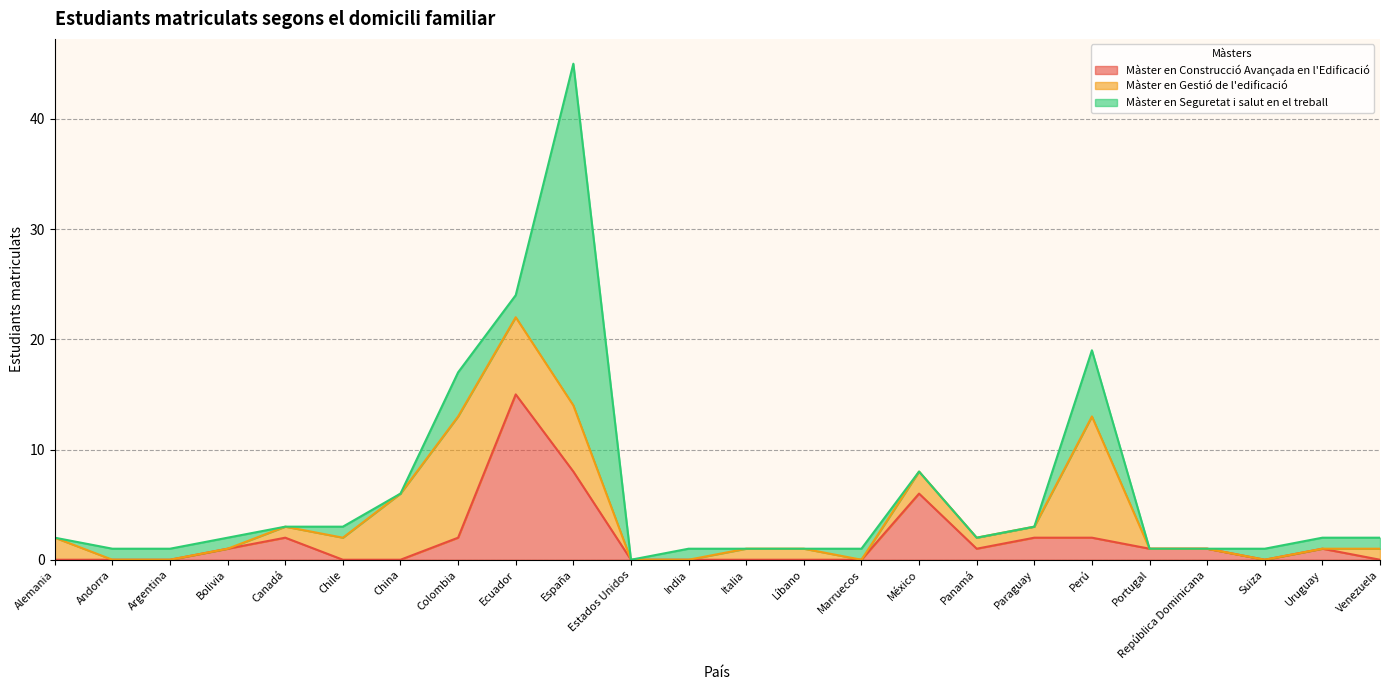

What is the average value of the Màster en Gestió de l'edificació series?

2